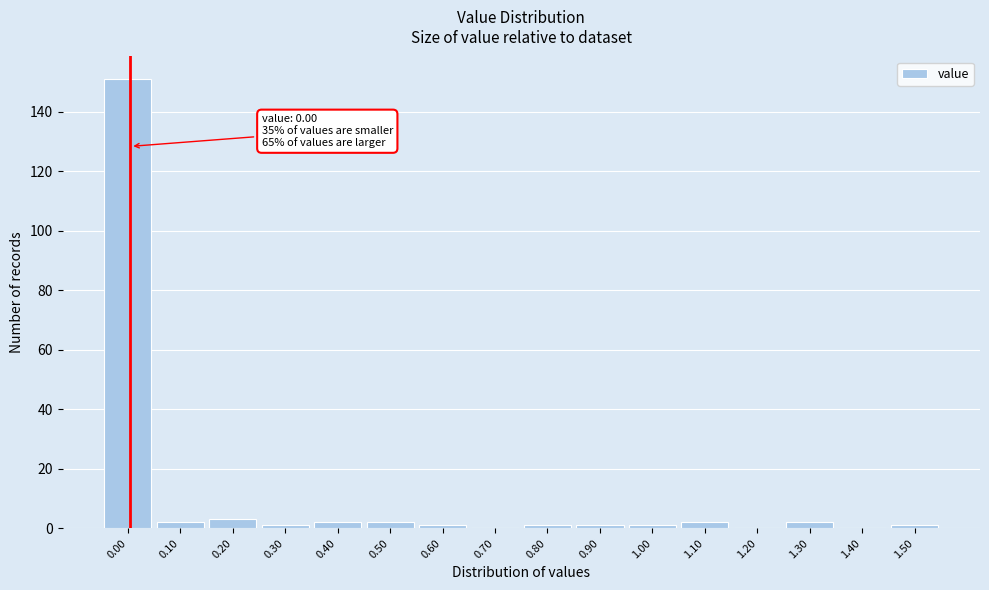

Reading left to right, transcribe all the data shown in this chart.

0.00=151	0.10=2	0.20=3	0.30=1	0.40=2	0.50=2	0.60=1	0.70=0	0.80=1	0.90=1	1.00=1	1.10=2	1.20=0	1.30=2	1.40=0	1.50=1